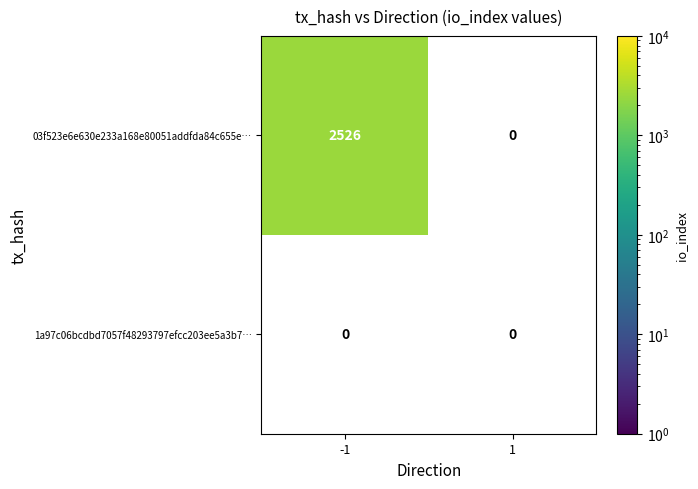

The 03f523e6e630e233a168e80051addfda84c655e… series shows 0 at 1. True or false?

True